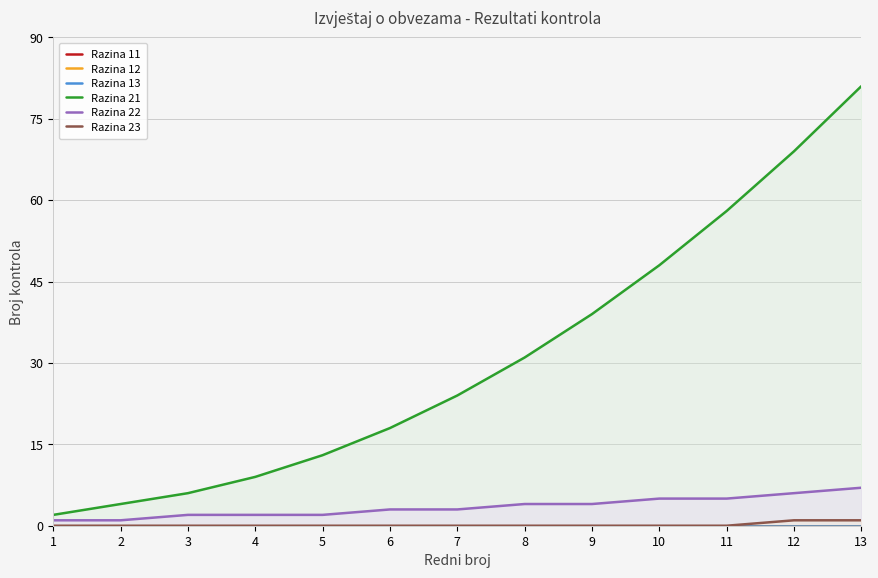

True or false: Razina 12 and Razina 22 intersect in this chart.

False